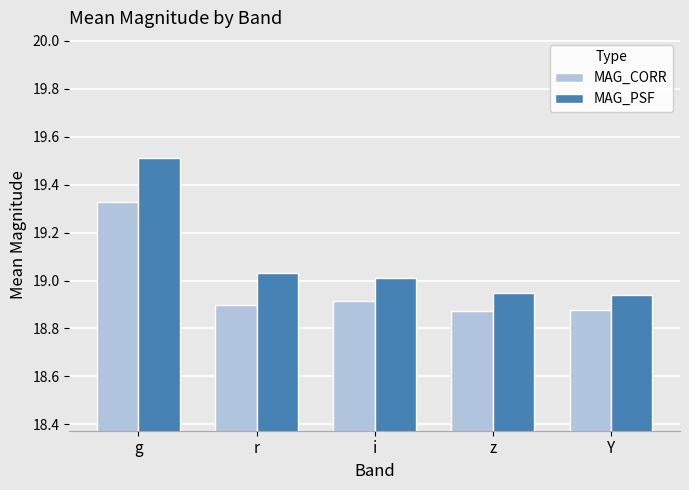

Rank the series by their average value, from highest to lowest.

MAG_PSF, MAG_CORR